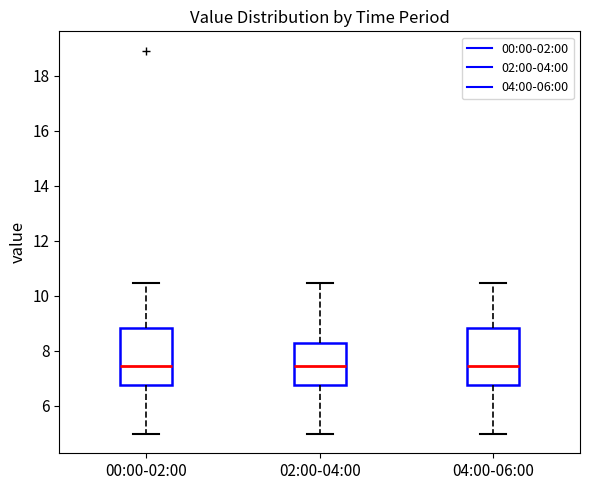

Reading left to right, transcribe this box plot: for each box, give where its median line is, the range the box spans, and where its two whiskers end, as read against the y-axis. The values are not printed on the chart, so give them approximately, as read against the axis.

00:00-02:00: median 7.4, box 6.8 to 8.8, whiskers 5.0 to 10.4
02:00-04:00: median 7.4, box 6.8 to 8.2, whiskers 5.0 to 10.4
04:00-06:00: median 7.4, box 6.8 to 8.8, whiskers 5.0 to 10.4